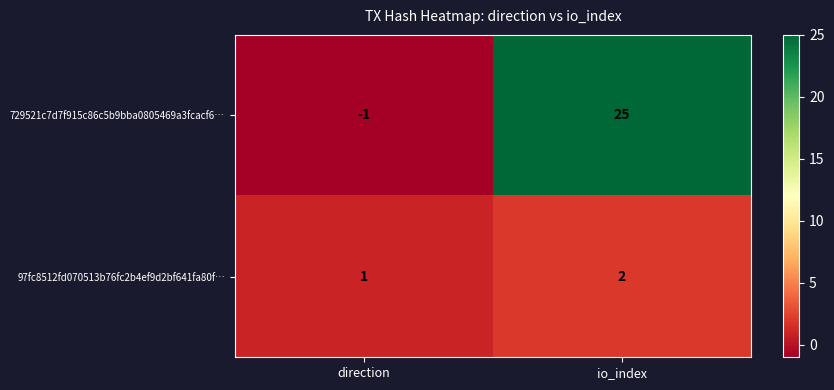

At which category is the sum across all series the highest?

io_index